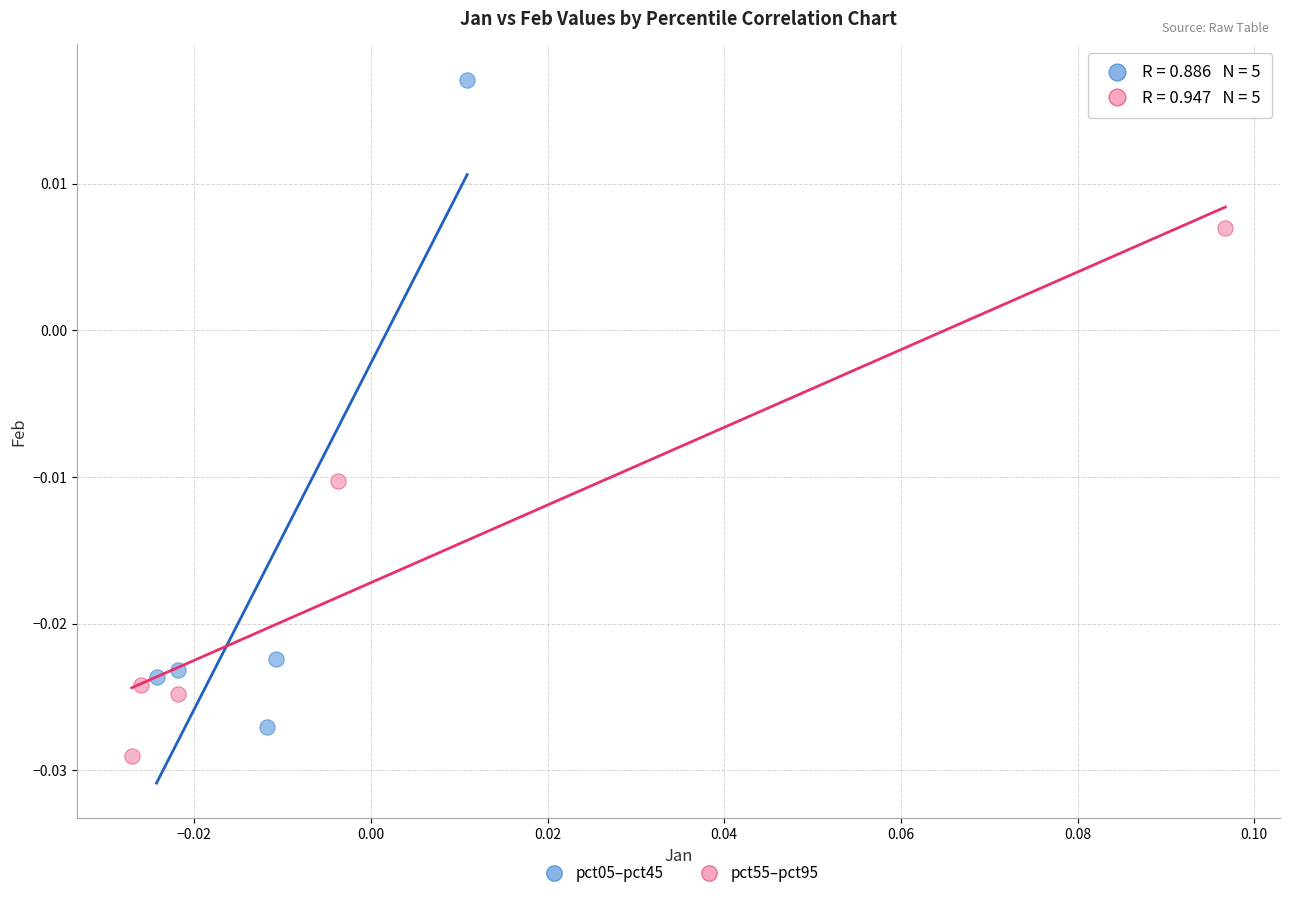

What are all the series names shown in the legend?

pct05–pct45, pct55–pct95